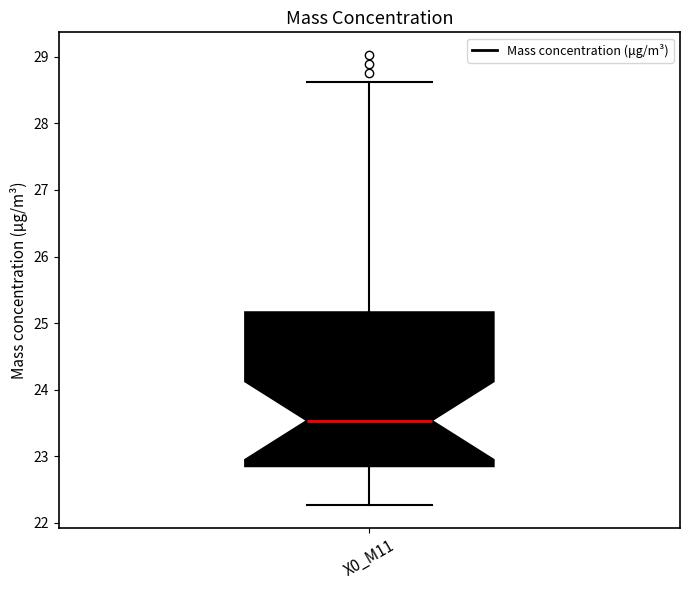

Read this box plot against the y-axis: the position of the median line, the range covered by the box, and the ends of both whiskers. The values are not printed on the chart, so give them approximately, as read against the axis.

median 23.5, box 22.9 to 25.2, whiskers 22.3 to 28.6